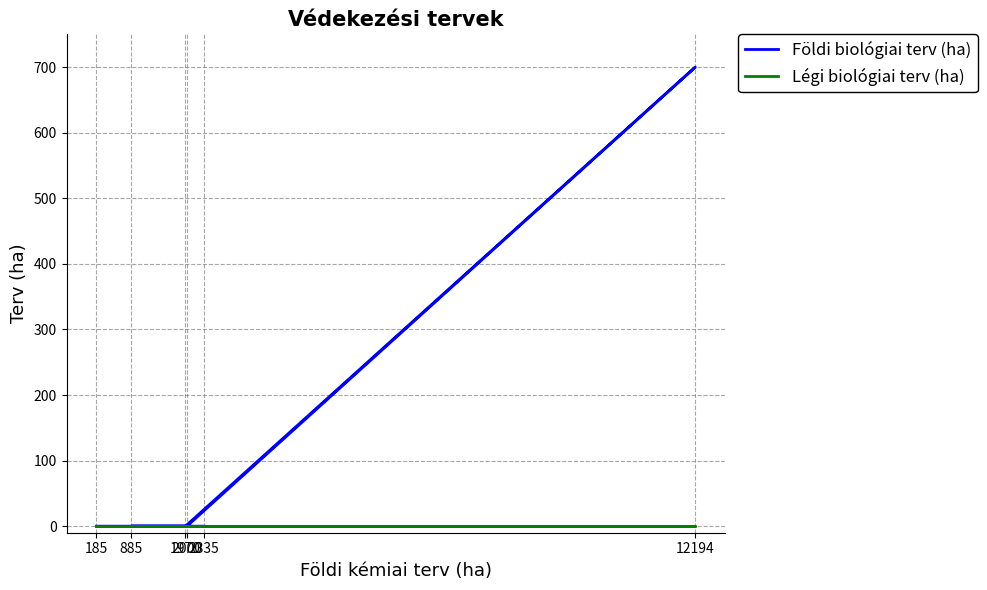

Is the value of Földi biológiai terv (ha) at 1970 greater than the value of Légi biológiai terv (ha) at 2335?

No